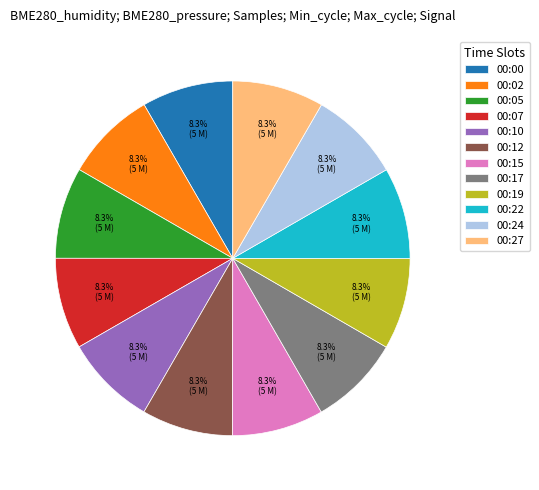

Approximately how many times larger is the value at 00:24 compared to 00:19?

1.0